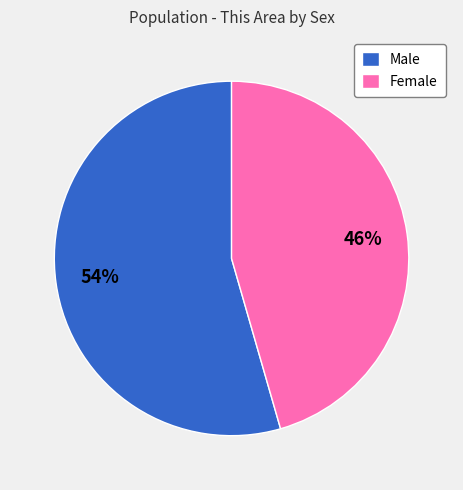

Do Male and Female together represent more than half of the pie?

Yes